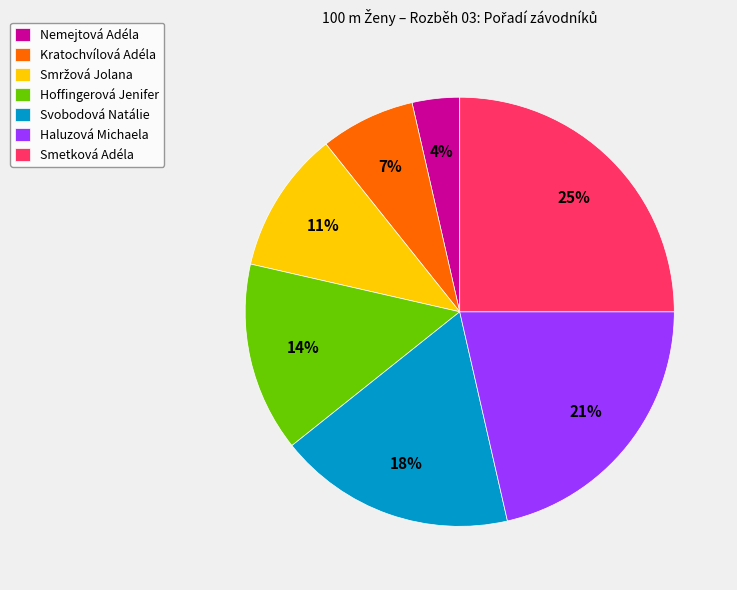

What percentage is the Haluzová Michaela slice, to the nearest percent?

21%